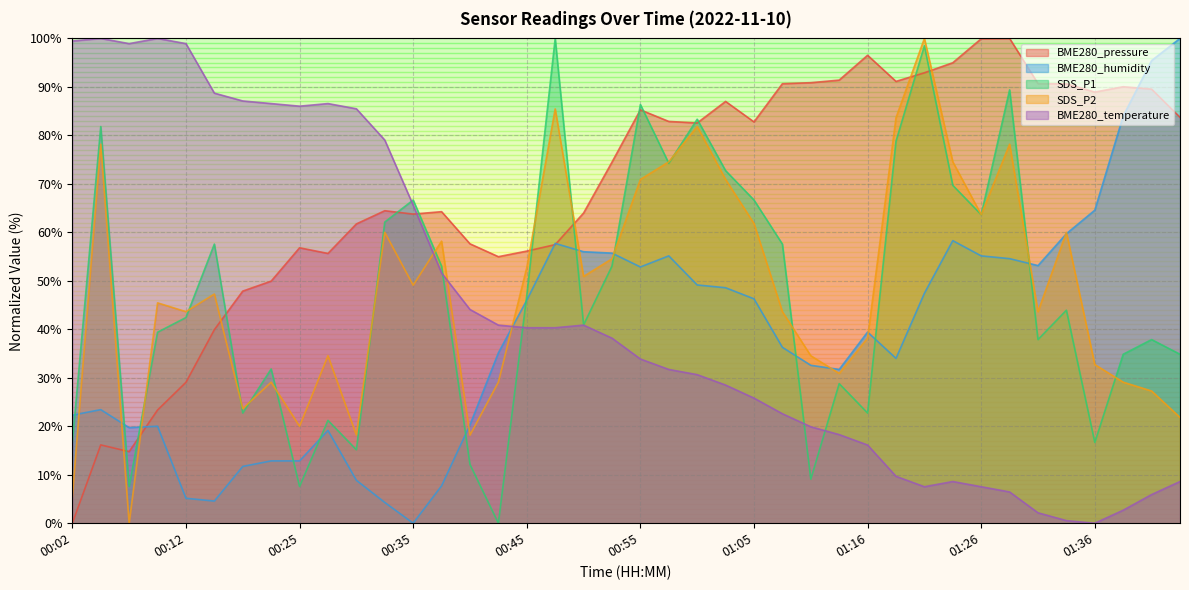

How many times do BME280_temperature and BME280_humidity cross each other?

1